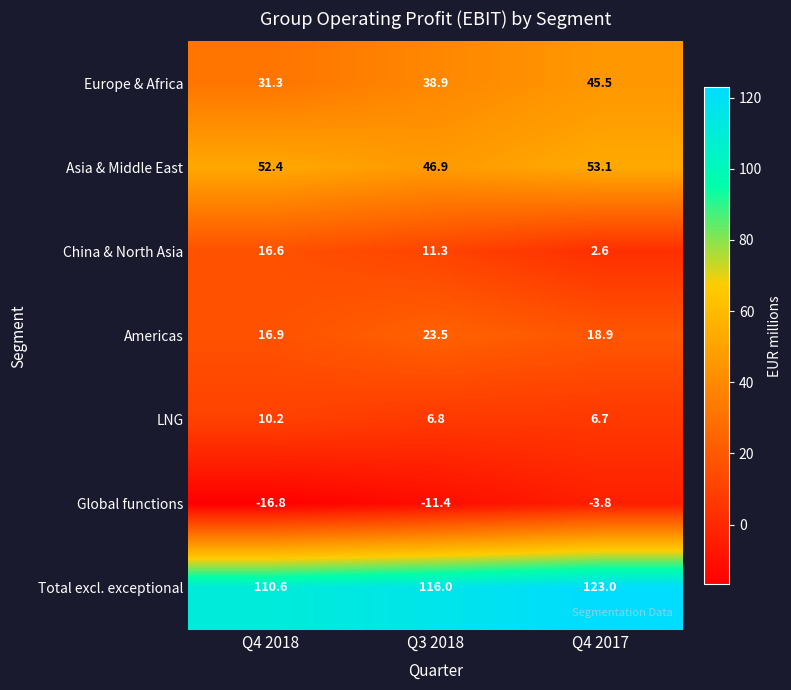

Reading left to right, transcribe all the data shown in this chart.

Europe & Africa: Q4 2018=31.3	Q3 2018=38.9	Q4 2017=45.5
Asia & Middle East: Q4 2018=52.4	Q3 2018=46.9	Q4 2017=53.1
China & North Asia: Q4 2018=16.6	Q3 2018=11.3	Q4 2017=2.6
Americas: Q4 2018=16.9	Q3 2018=23.5	Q4 2017=18.9
LNG: Q4 2018=10.2	Q3 2018=6.8	Q4 2017=6.7
Global functions: Q4 2018=-16.8	Q3 2018=-11.4	Q4 2017=-3.8
Total excl. exceptional: Q4 2018=110.6	Q3 2018=116.0	Q4 2017=123.0